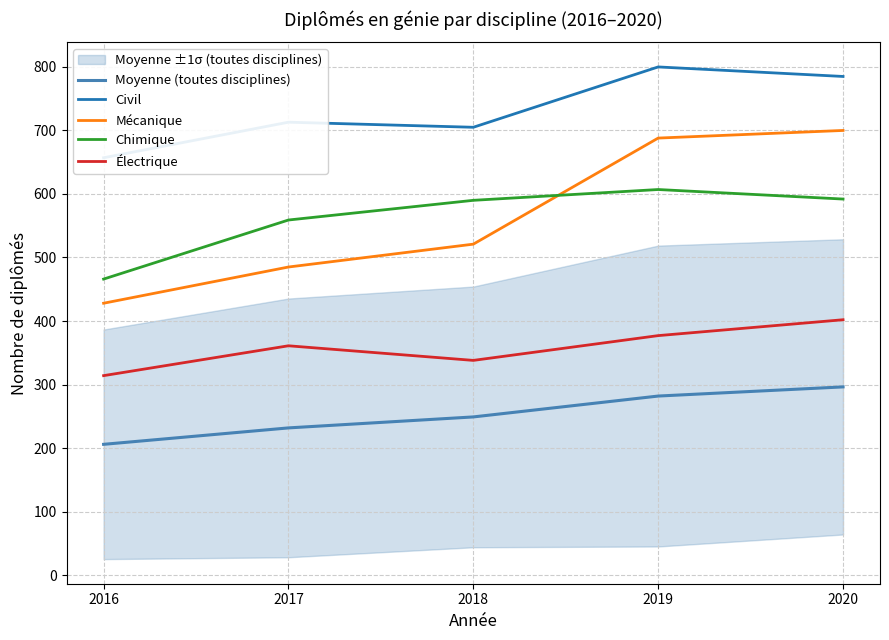

What are all the series names shown in the legend?

Moyenne (toutes disciplines), Civil, Mécanique, Chimique, Électrique